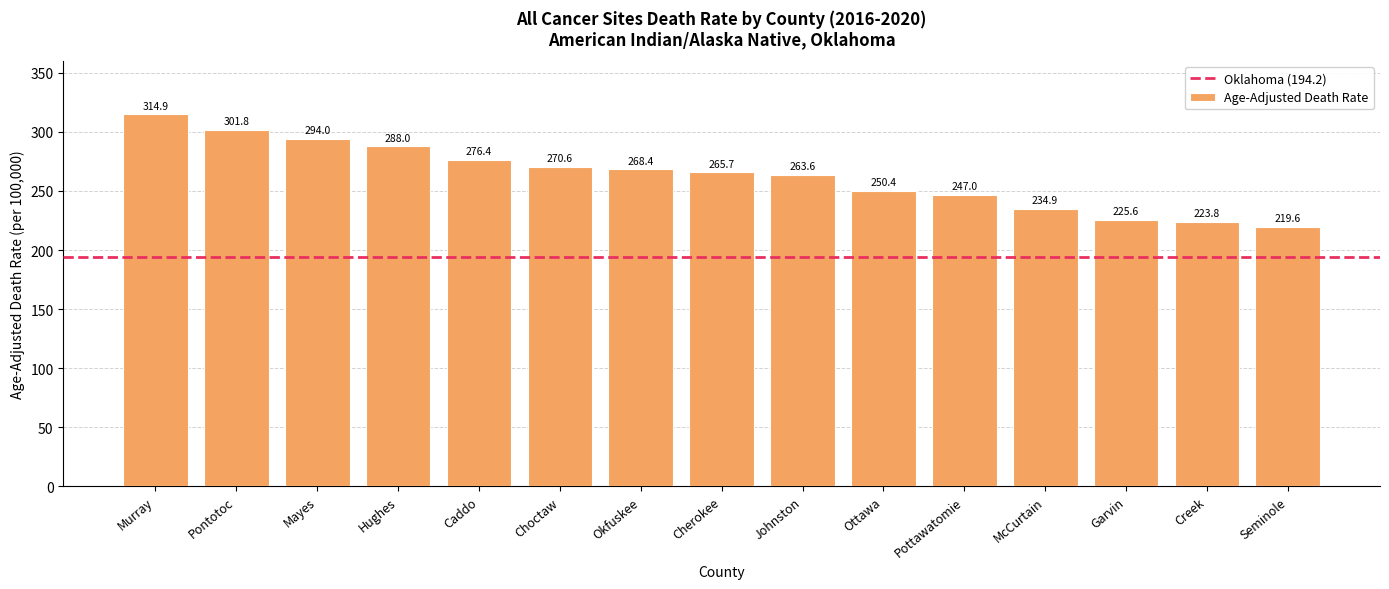

What position from the right is Pottawatomie?

5